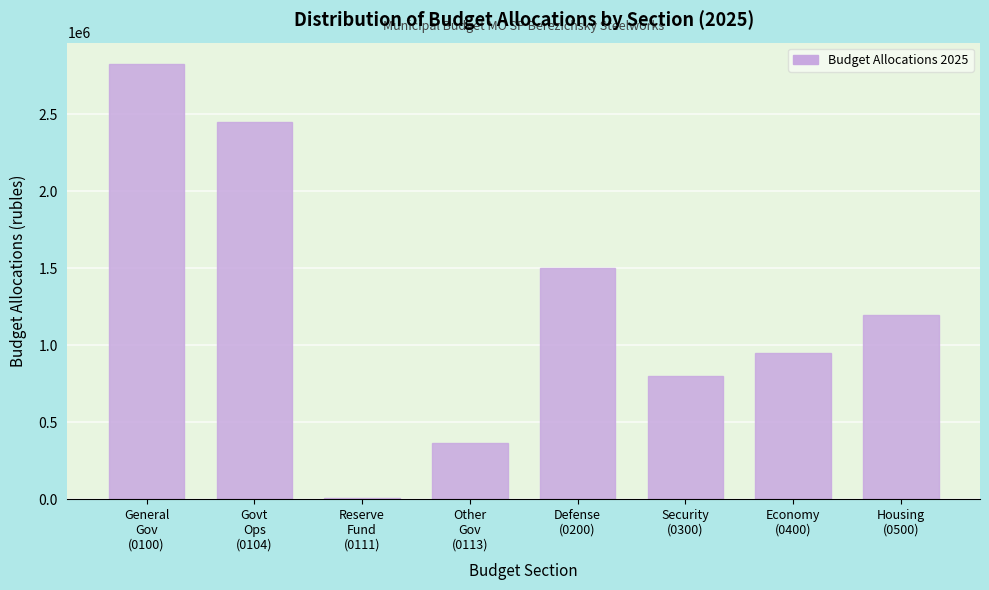

Reading right to left, what are all the values shown in this chart?

1200000	950000	800000	1500000	366279	10000	2449219	2825498